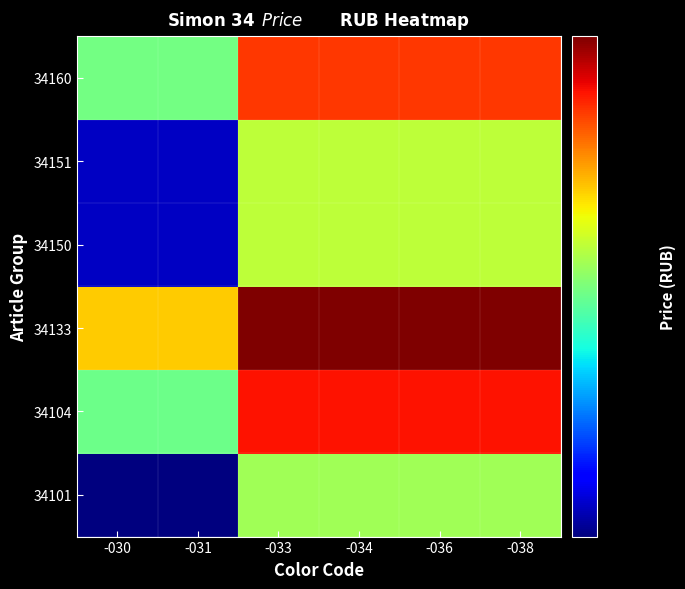

At which category does the chart reach its minimum across all series?

-030